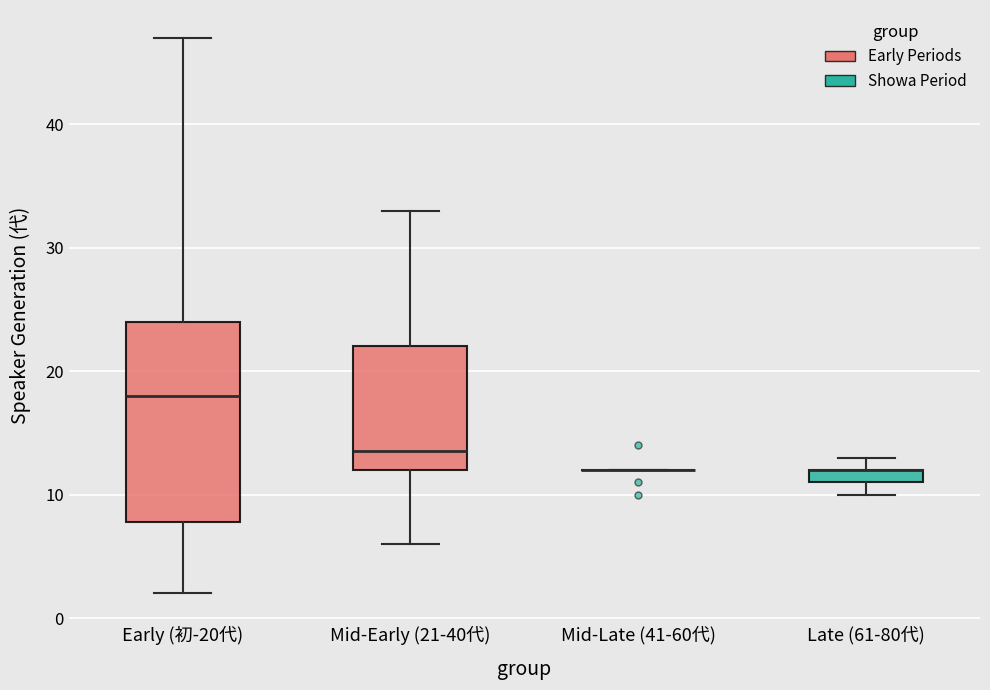

Which box is the tallest, from its lower edge to its upper edge?

Early (初-20代)